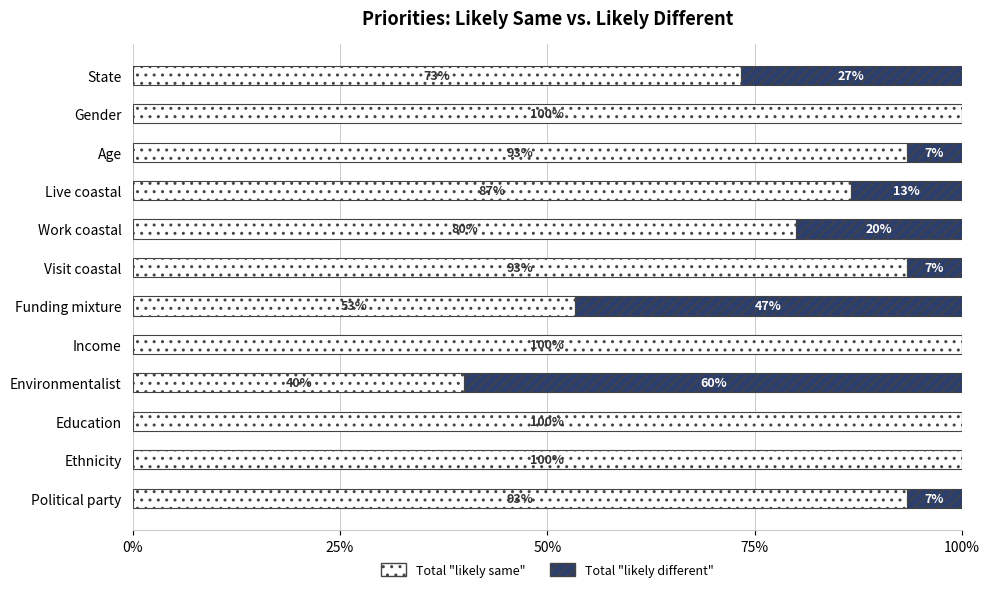

What is the total value across all series at Gender?

100.0